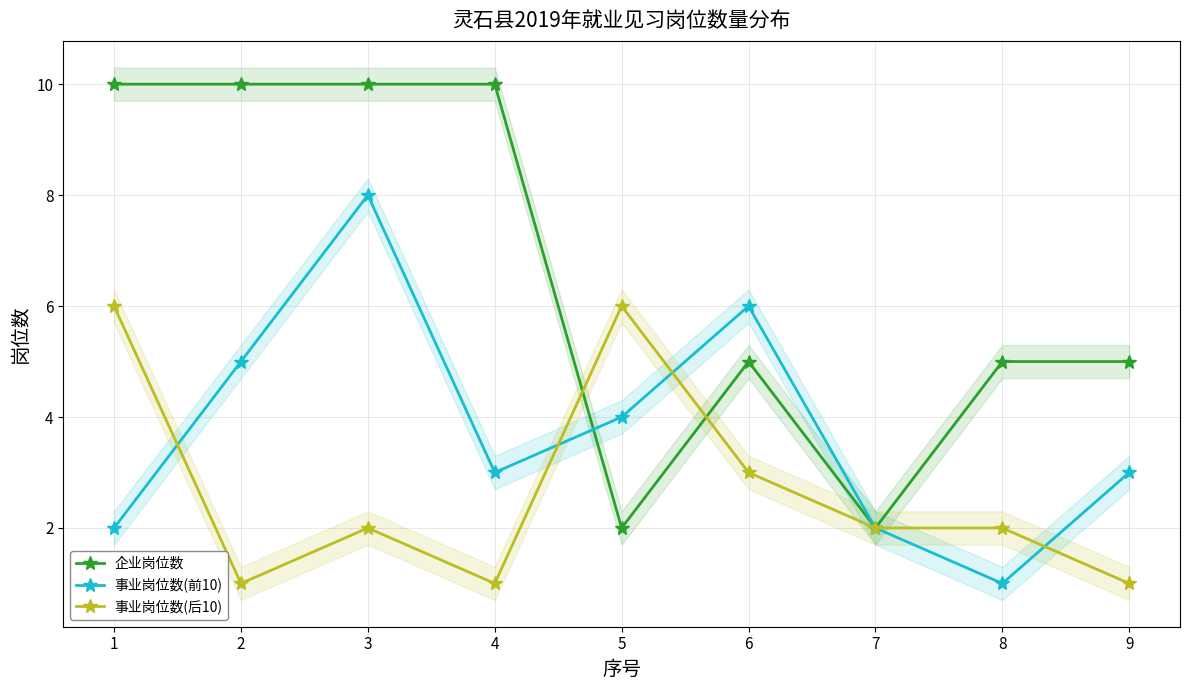

How many intersections are there between 事业岗位数(前10) and 企业岗位数?

1